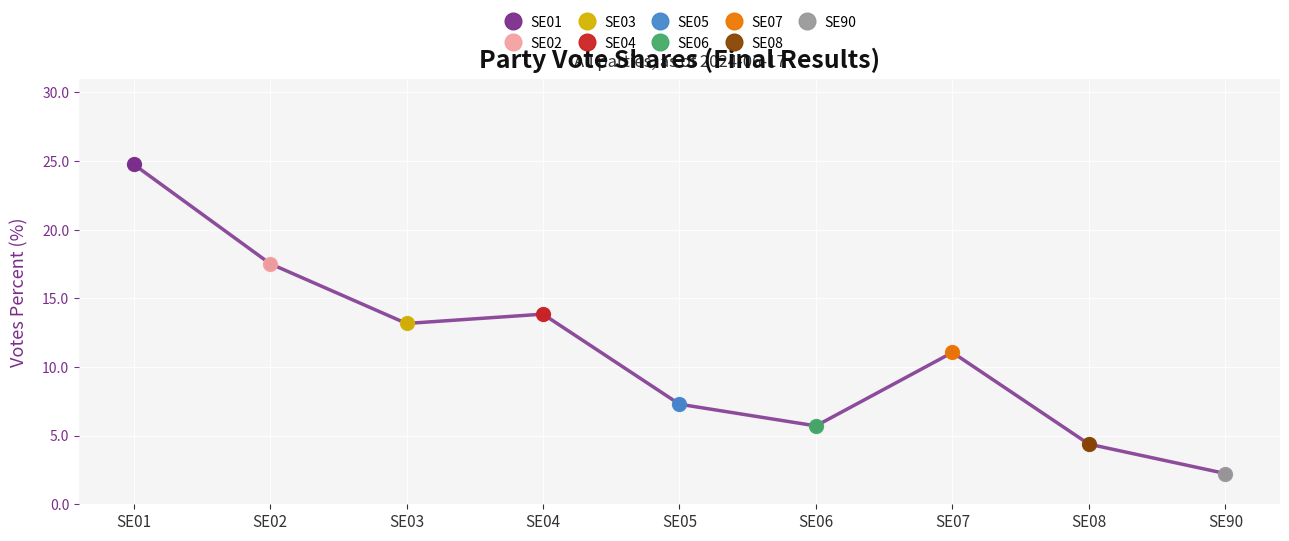

List the labels in order of value, smallest first.

SE90, SE08, SE06, SE05, SE07, SE03, SE04, SE02, SE01